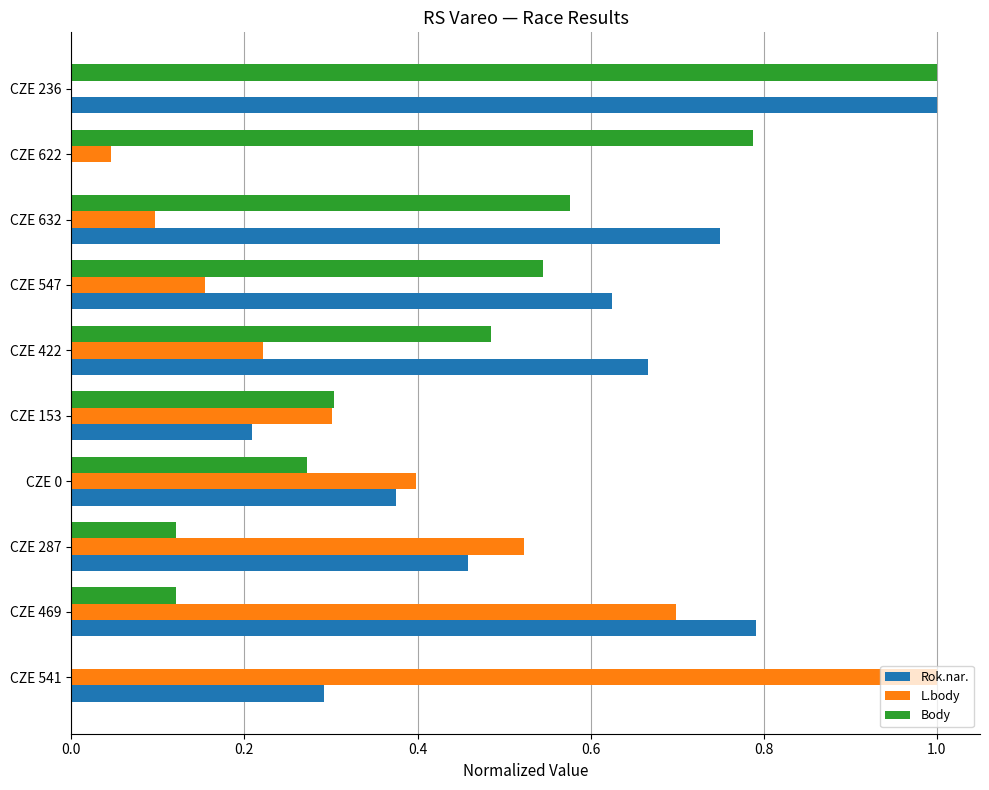

The L.body series shows 0.2 at CZE 547. True or false?

True